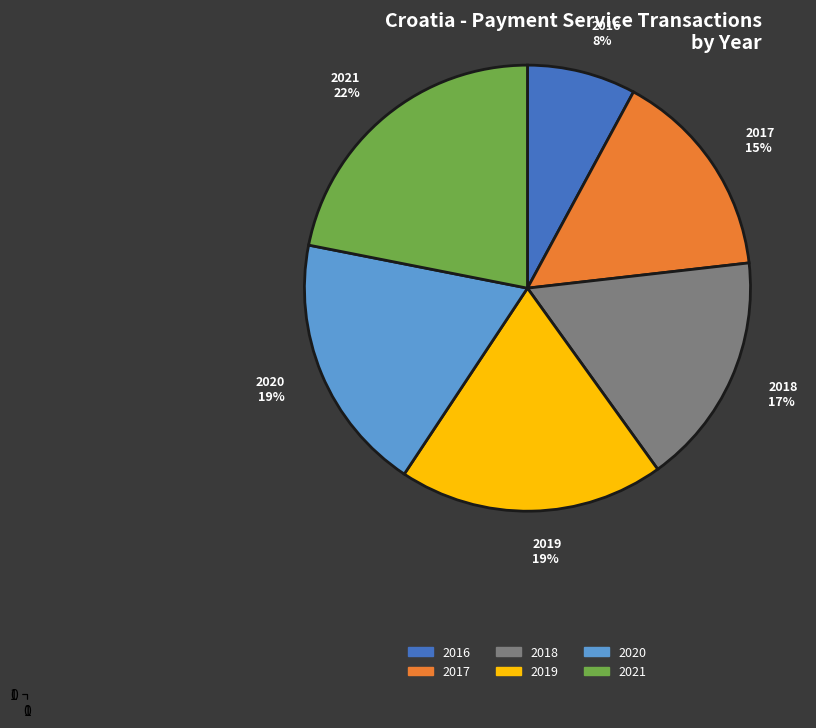

Do 2019 and 2020 together represent more than half of the pie?

No